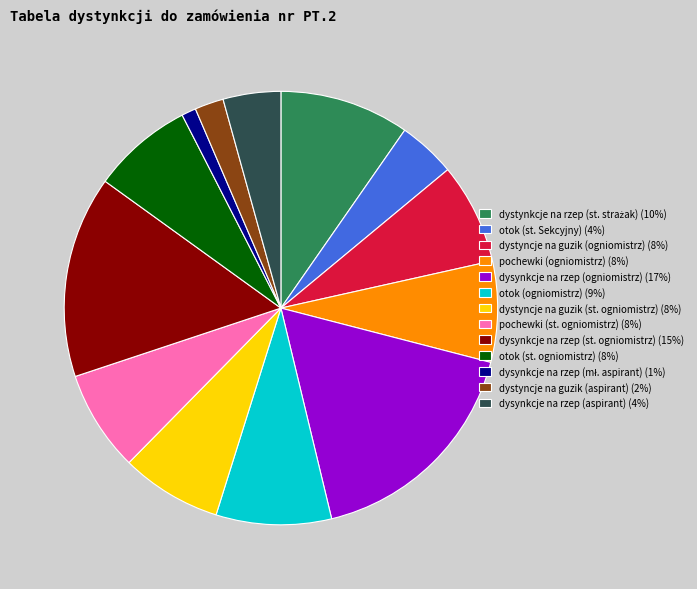

Which has a higher value, otok (ogniomistrz) or dysynkcje na rzep (ogniomistrz)?

dysynkcje na rzep (ogniomistrz)